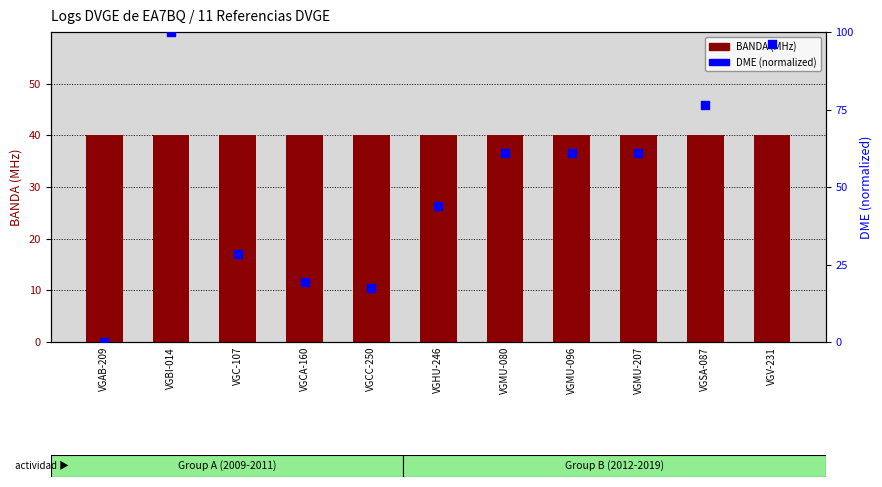

What is the total value across all series at VGCA-160?

59.5